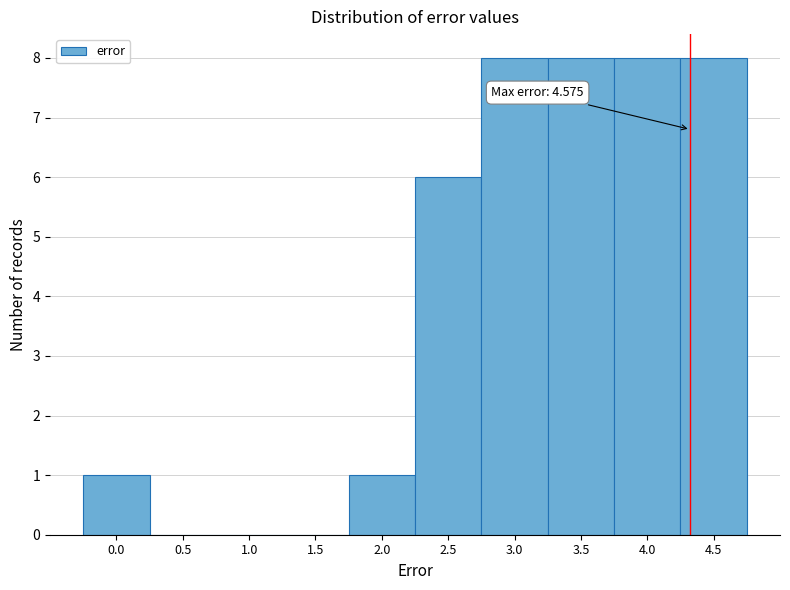

Reading left to right, extract all data points from this chart.

0.0=1	0.5=0	1.0=0	1.5=0	2.0=1	2.5=6	3.0=8	3.5=8	4.0=8	4.5=8